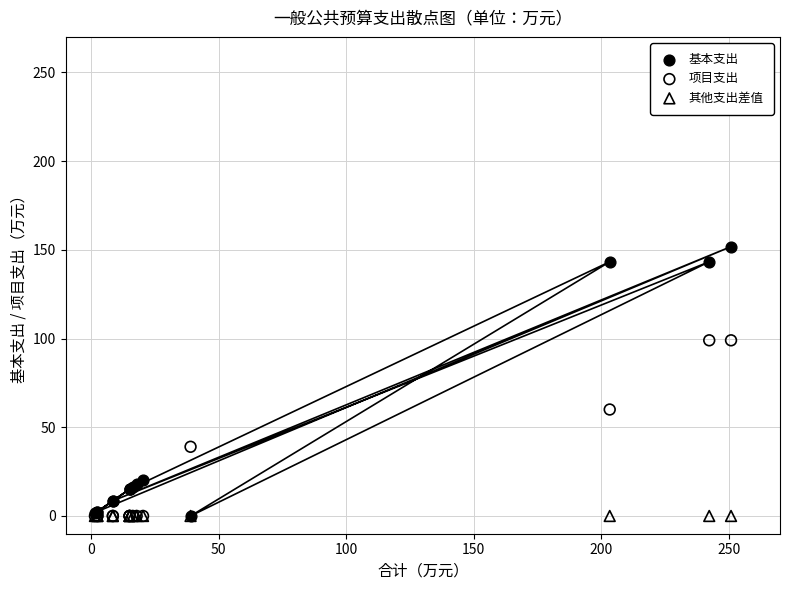

In the 基本支出 series, what Y value is closest to 75?

20.4